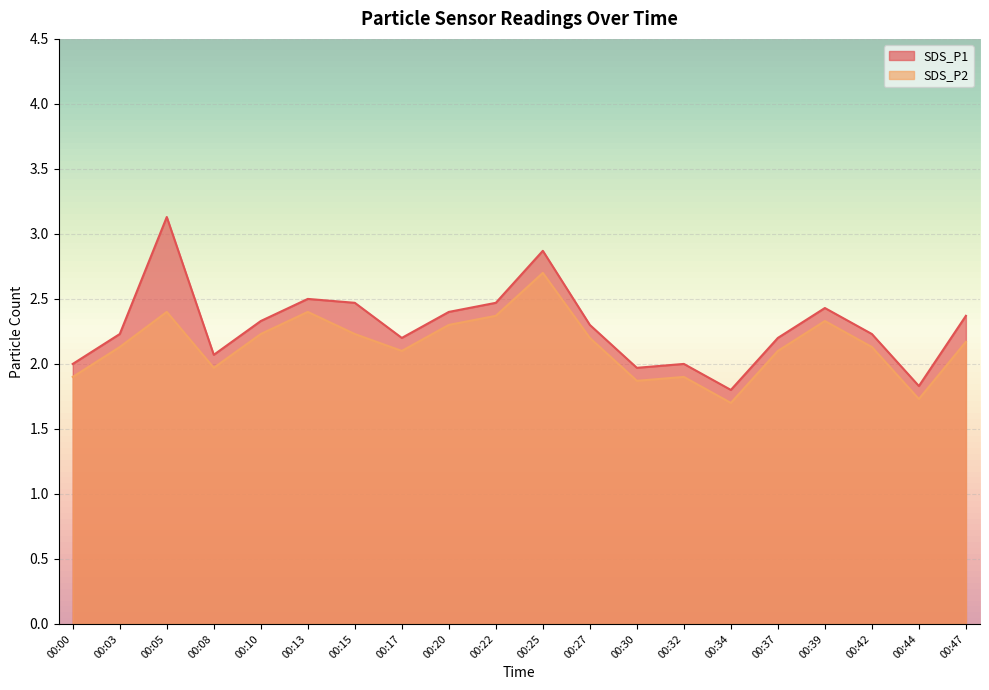

What is the difference between the highest and lowest values at 00:42?

0.1